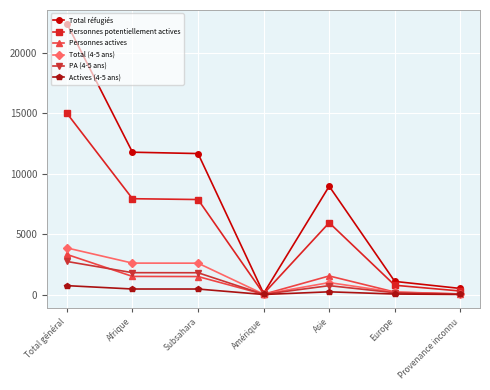

What is the minimum value for Personnes potentiellement actives?

67